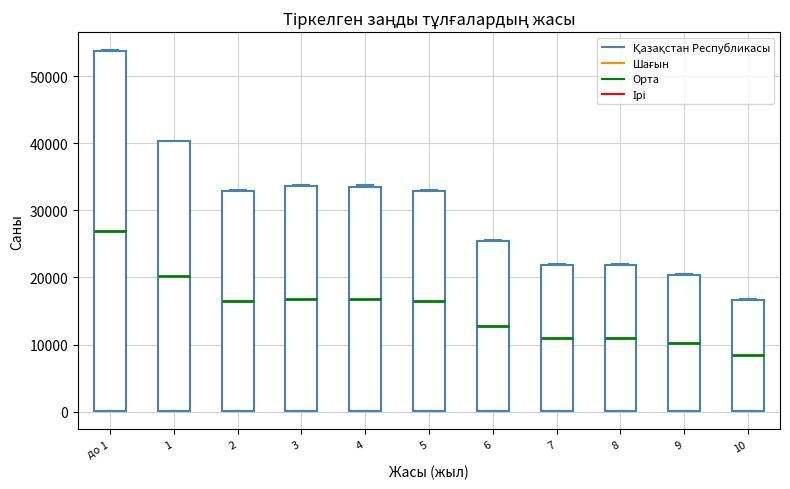

Reading left to right, read every box against the y-axis: the position of its median line, the range the box covers, and the ends of its whiskers. The values are not printed on the chart, so give them approximately, as read against the axis.

до 1: median 27000, box 0 to 54000, whiskers 0 to 54000
1: median 20000, box 0 to 40000, whiskers 0 to 40000
2: median 16000, box 0 to 33000, whiskers 0 to 33000
3: median 17000, box 0 to 34000, whiskers 0 to 34000
4: median 17000, box 0 to 34000, whiskers 0 to 34000
5: median 16000, box 0 to 33000, whiskers 0 to 33000
6: median 13000, box 0 to 25000, whiskers 0 to 26000
7: median 11000, box 0 to 22000, whiskers 0 to 22000
8: median 11000, box 0 to 22000, whiskers 0 to 22000
9: median 10000, box 0 to 20000, whiskers 0 to 20000
10: median 8000, box 0 to 17000, whiskers 0 to 17000